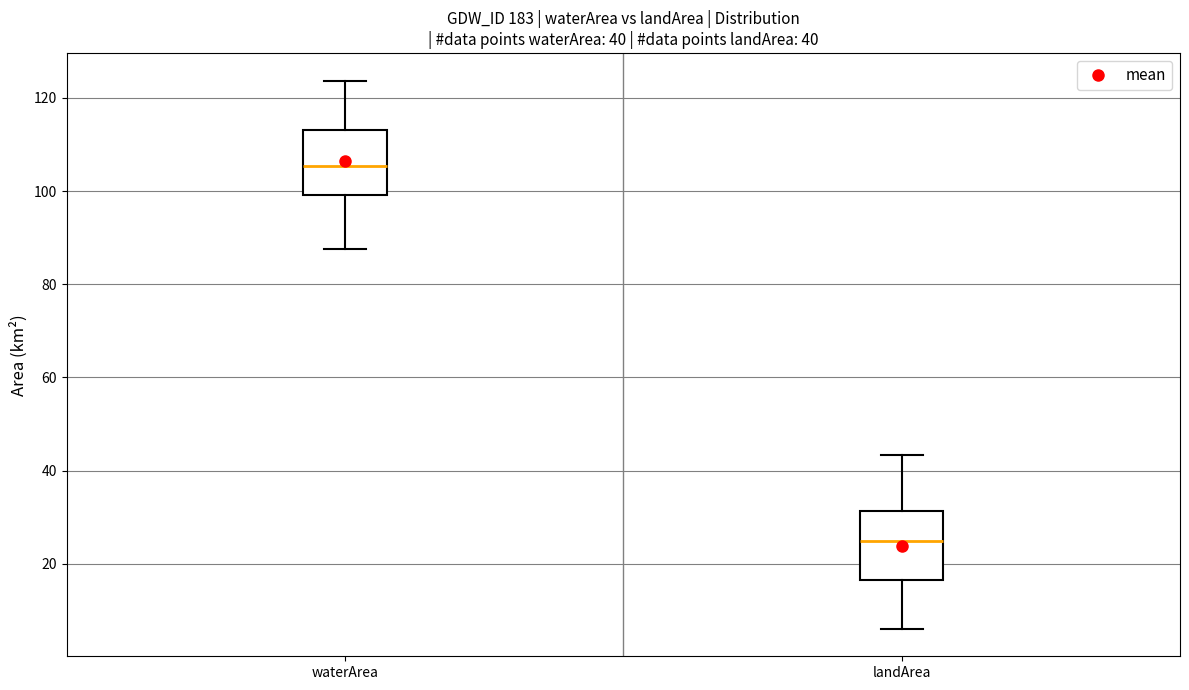

Which box's median line is the highest?

waterArea